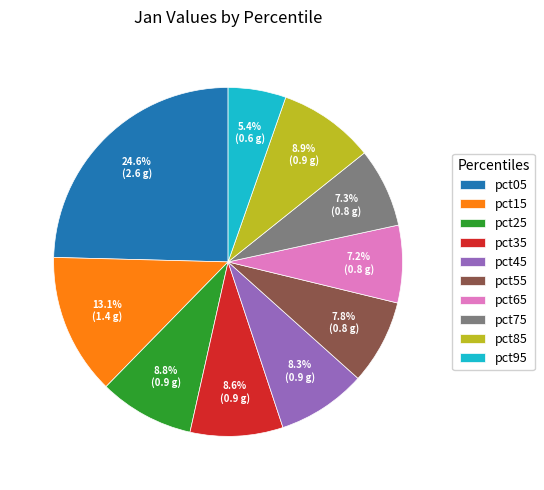

To the nearest percent, what is the difference between the pct65 and pct55 slice percentages?

1%